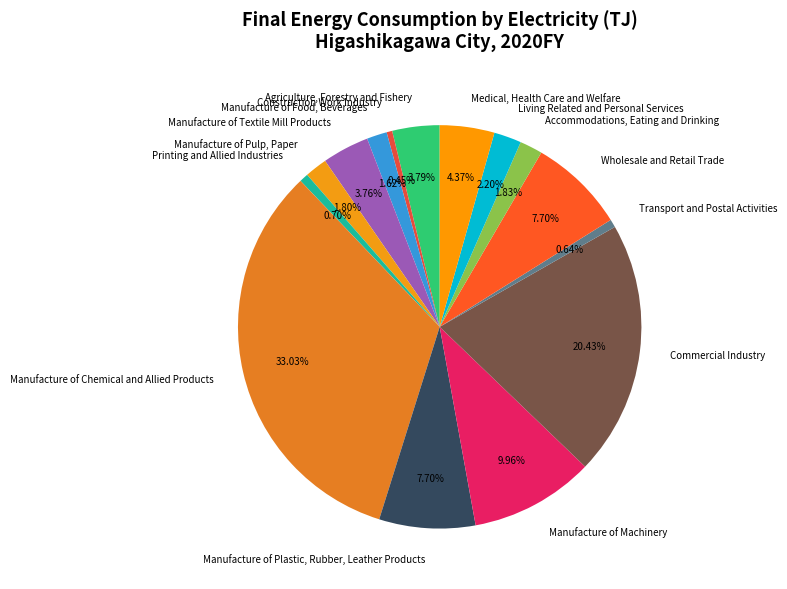

How many segments does this pie chart have?

15